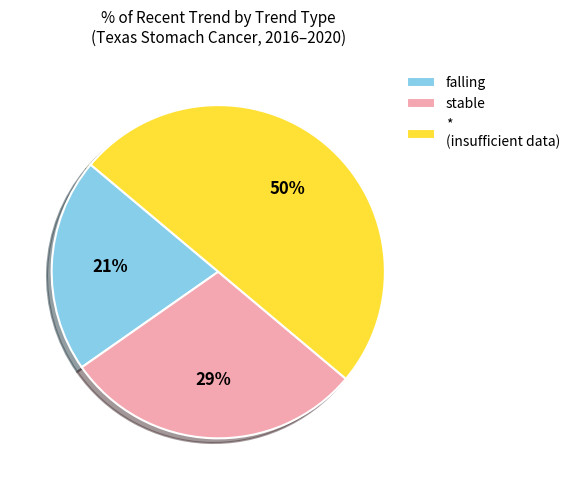

To the nearest percent, what is the combined percentage of falling and stable?

50%